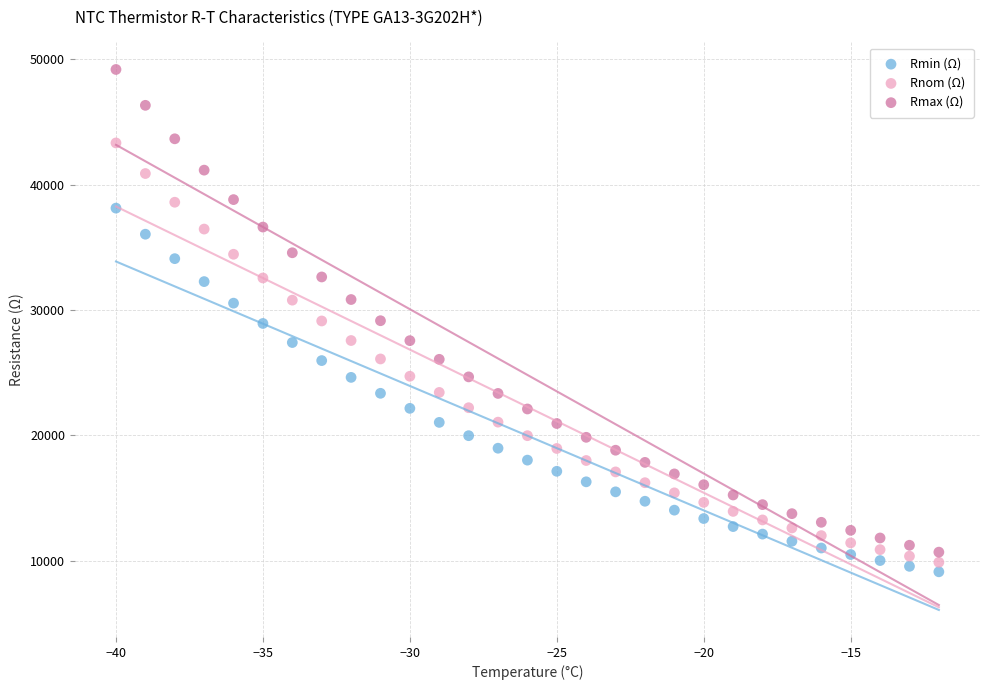

Which series contains the lowest Y value?

Rmin (Ω)